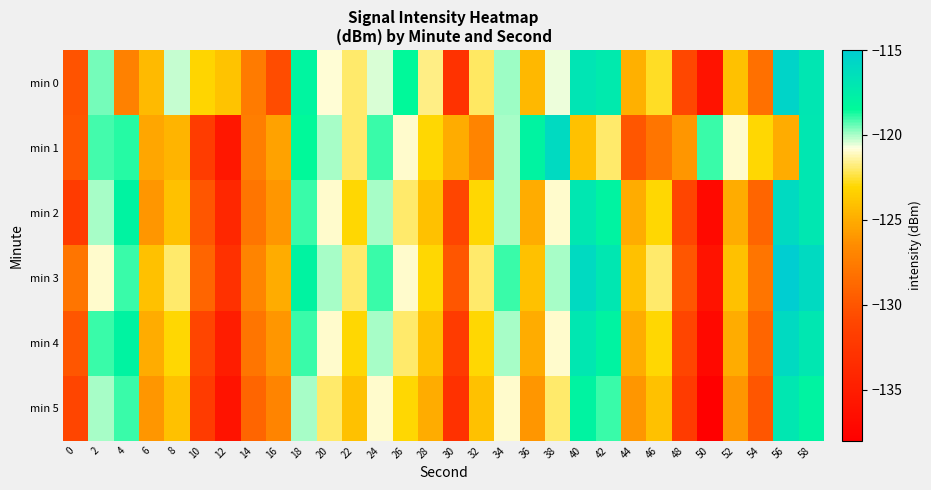

Reading left to right, extract all data points from this chart.

min 0: 0=-130.1	2=-119.6	4=-127.2	6=-124.4	8=-120.3	10=-123.1	12=-123.9	14=-127.6	16=-130.6	18=-118.1	20=-120.9	22=-121.9	24=-120.5	26=-118.4	28=-121.7	30=-132.9	32=-122.1	34=-119.9	36=-124.5	38=-120.6	40=-116.8	42=-117.3	44=-124.8	46=-122.7	48=-130.9	50=-136.0	52=-124.0	54=-128.2	56=-115.5	58=-117.0
min 1: 0=-129.9	2=-119.1	4=-118.8	6=-125.3	8=-124.7	10=-131.9	12=-135.6	14=-127.4	16=-125.5	18=-118.5	20=-120.0	22=-122.0	24=-119.0	26=-121.0	28=-123.0	30=-125.0	32=-127.0	34=-120.0	36=-118.0	38=-116.0	40=-124.0	42=-122.0	44=-130.0	46=-128.0	48=-126.0	50=-119.0	52=-121.0	54=-123.0	56=-125.0	58=-117.0
min 2: 0=-132.0	2=-120.0	4=-118.0	6=-126.0	8=-124.0	10=-130.0	12=-134.0	14=-128.0	16=-126.0	18=-119.0	20=-121.0	22=-123.0	24=-120.0	26=-122.0	28=-124.0	30=-131.0	32=-123.0	34=-120.0	36=-125.0	38=-121.0	40=-117.0	42=-118.0	44=-125.0	46=-123.0	48=-131.0	50=-137.0	52=-125.0	54=-129.0	56=-116.0	58=-117.0
min 3: 0=-128.0	2=-121.0	4=-119.0	6=-124.0	8=-122.0	10=-129.0	12=-133.0	14=-127.0	16=-125.0	18=-118.0	20=-120.0	22=-122.0	24=-119.0	26=-121.0	28=-123.0	30=-130.0	32=-122.0	34=-119.0	36=-124.0	38=-120.0	40=-116.0	42=-117.0	44=-124.0	46=-122.0	48=-130.0	50=-136.0	52=-124.0	54=-128.0	56=-115.0	58=-116.0
min 4: 0=-130.0	2=-119.0	4=-118.0	6=-125.0	8=-123.0	10=-131.0	12=-135.0	14=-128.0	16=-126.0	18=-119.0	20=-121.0	22=-123.0	24=-120.0	26=-122.0	28=-124.0	30=-132.0	32=-123.0	34=-120.0	36=-125.0	38=-121.0	40=-117.0	42=-118.0	44=-125.0	46=-123.0	48=-131.0	50=-137.0	52=-125.0	54=-129.0	56=-116.0	58=-117.0
min 5: 0=-131.0	2=-120.0	4=-119.0	6=-126.0	8=-124.0	10=-132.0	12=-136.0	14=-129.0	16=-127.0	18=-120.0	20=-122.0	22=-124.0	24=-121.0	26=-123.0	28=-125.0	30=-133.0	32=-124.0	34=-121.0	36=-126.0	38=-122.0	40=-118.0	42=-119.0	44=-126.0	46=-124.0	48=-132.0	50=-138.0	52=-126.0	54=-130.0	56=-117.0	58=-118.0